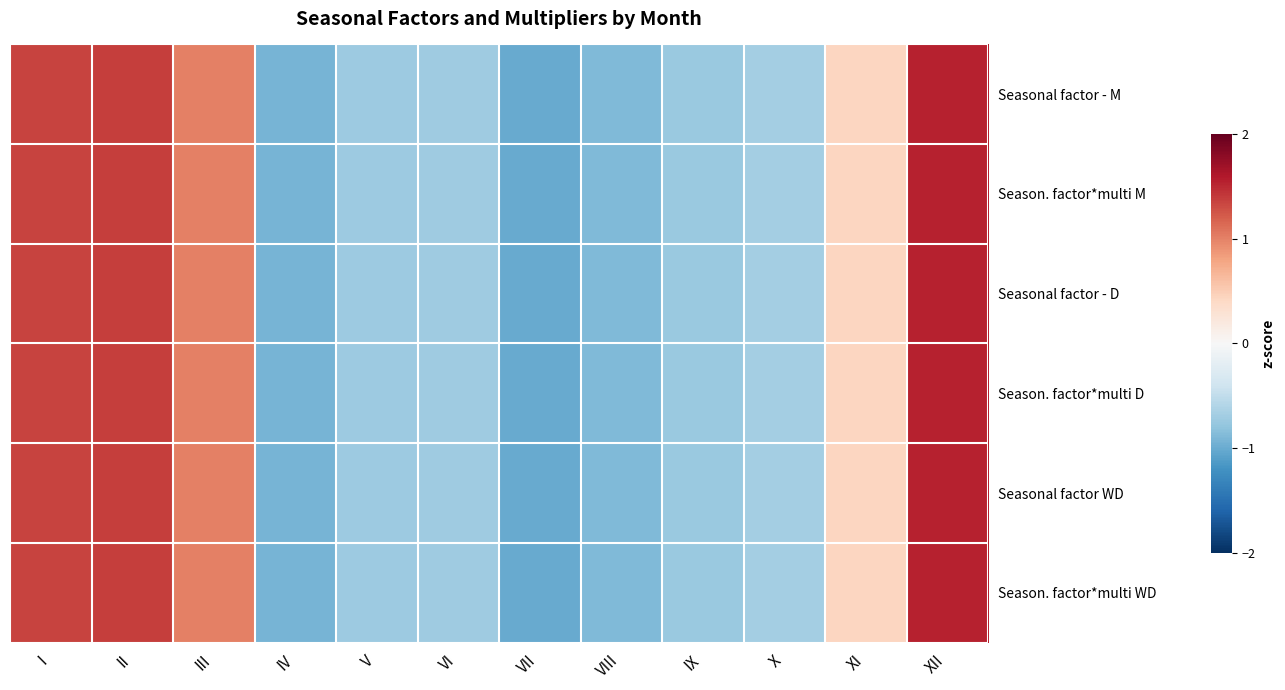

Count the number of categories in the chart.

12